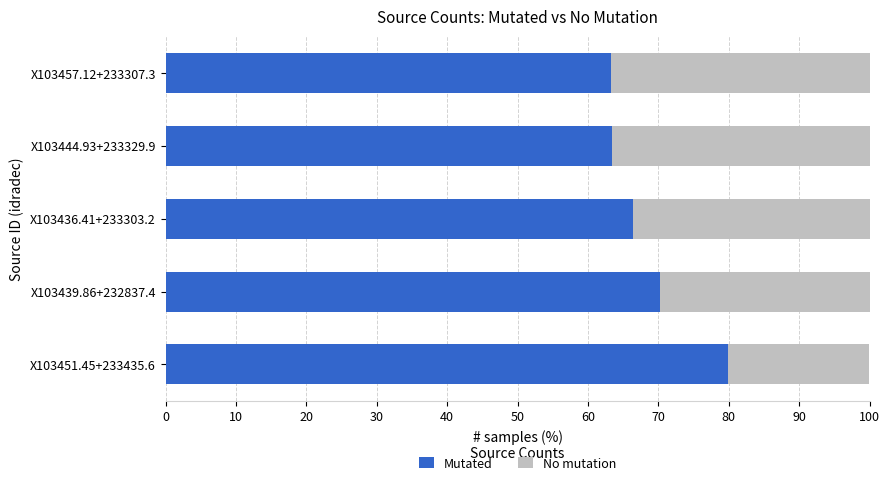

What is the total value across all series at X103444.93+233329.9?

100.0